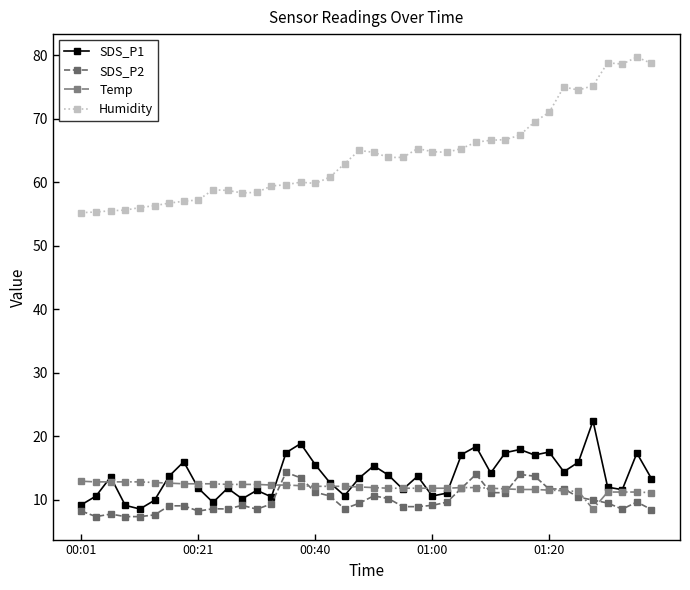

What are all the series names shown in the legend?

SDS_P1, SDS_P2, Temp, Humidity